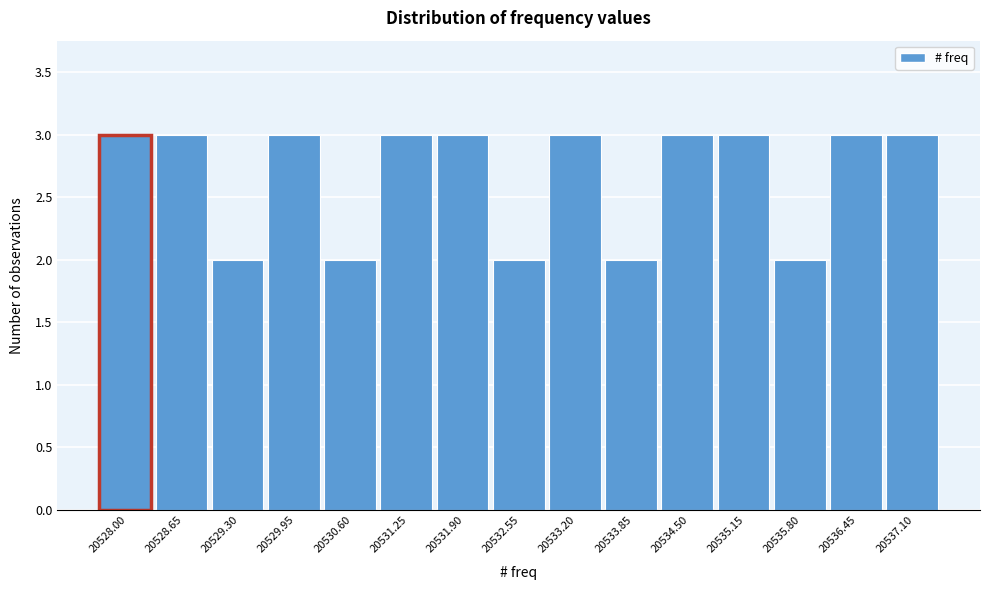

Reading left to right, what are all the values shown in this chart?

3	3	2	3	2	3	3	2	3	2	3	3	2	3	3